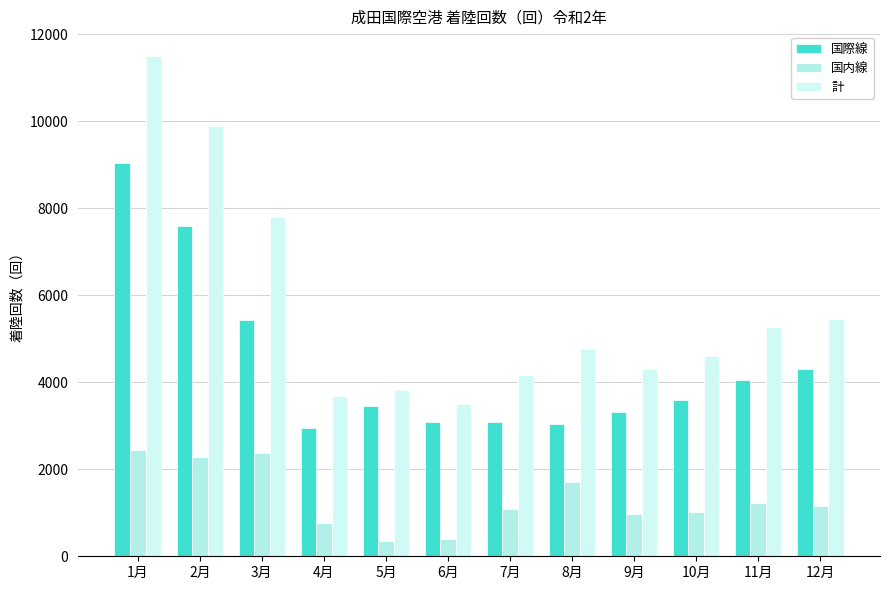

What is the total value across all series at 5月?

7632